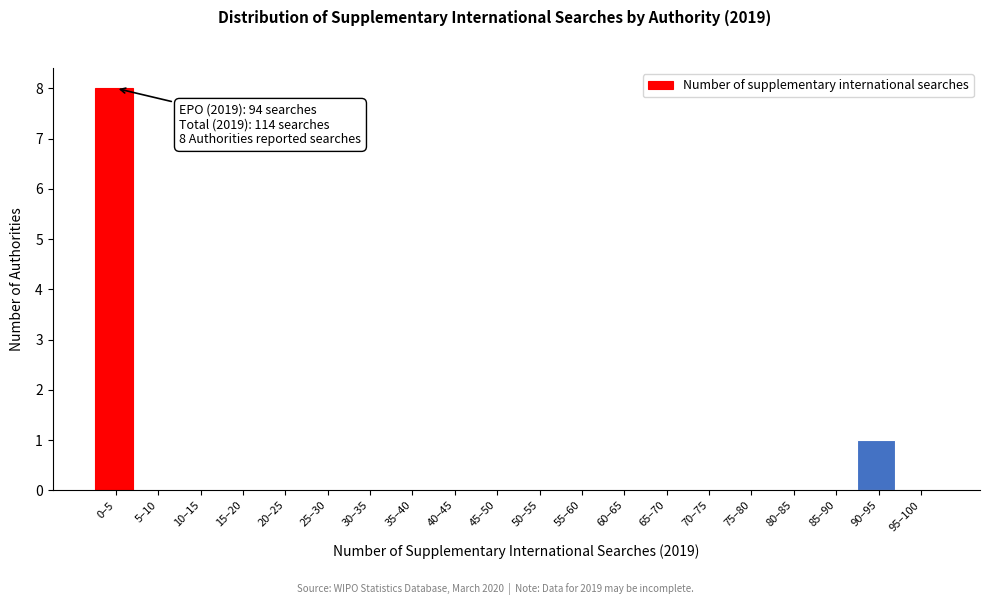

Reading right to left, extract all data points from this chart.

95–100=0	90–95=1	85–90=0	80–85=0	75–80=0	70–75=0	65–70=0	60–65=0	55–60=0	50–55=0	45–50=0	40–45=0	35–40=0	30–35=0	25–30=0	20–25=0	15–20=0	10–15=0	5–10=0	0–5=8